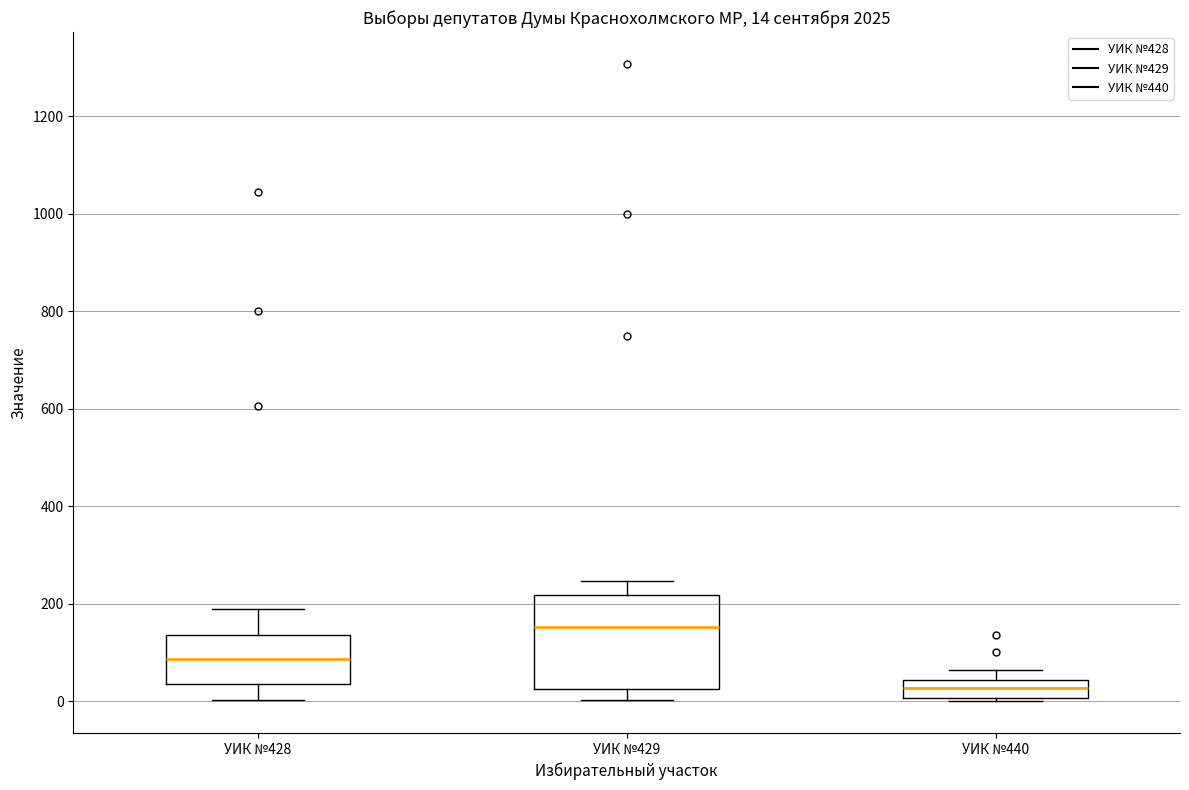

Which box's median line is the highest?

УИК №429